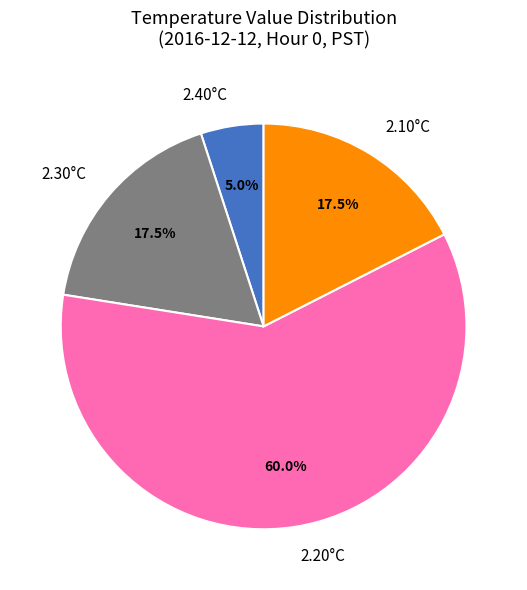

Is there any slice that represents more than half of the pie?

Yes